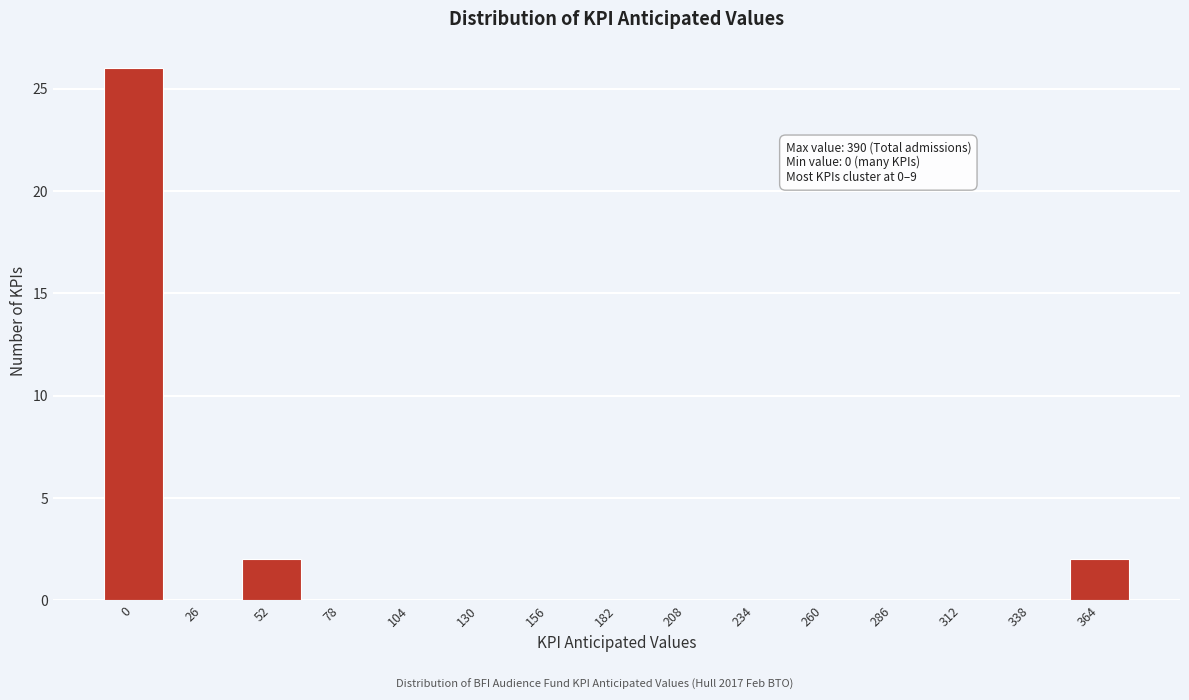

Reading left to right, what are all the values shown in this chart?

0=26	26=0	52=2	78=0	104=0	130=0	156=0	182=0	208=0	234=0	260=0	286=0	312=0	338=0	364=2